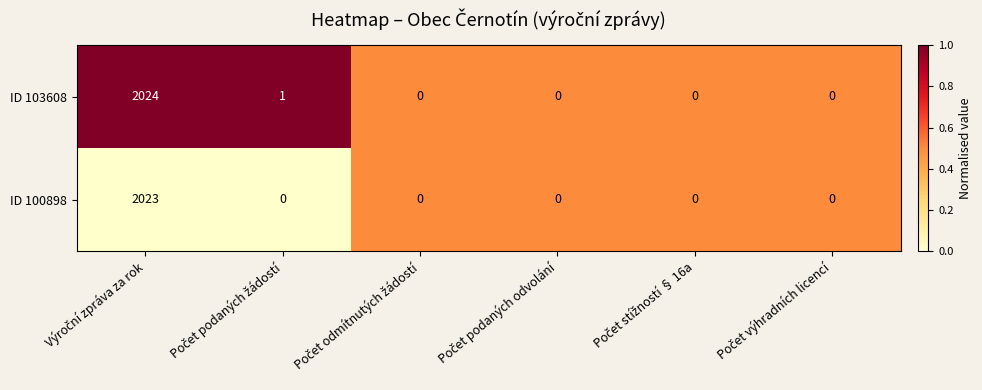

What is the maximum value shown in the chart?

2024